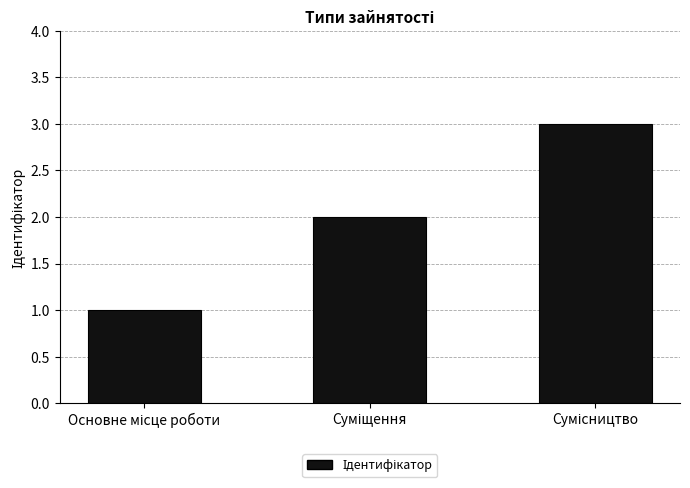

What is the sum of all values?

6